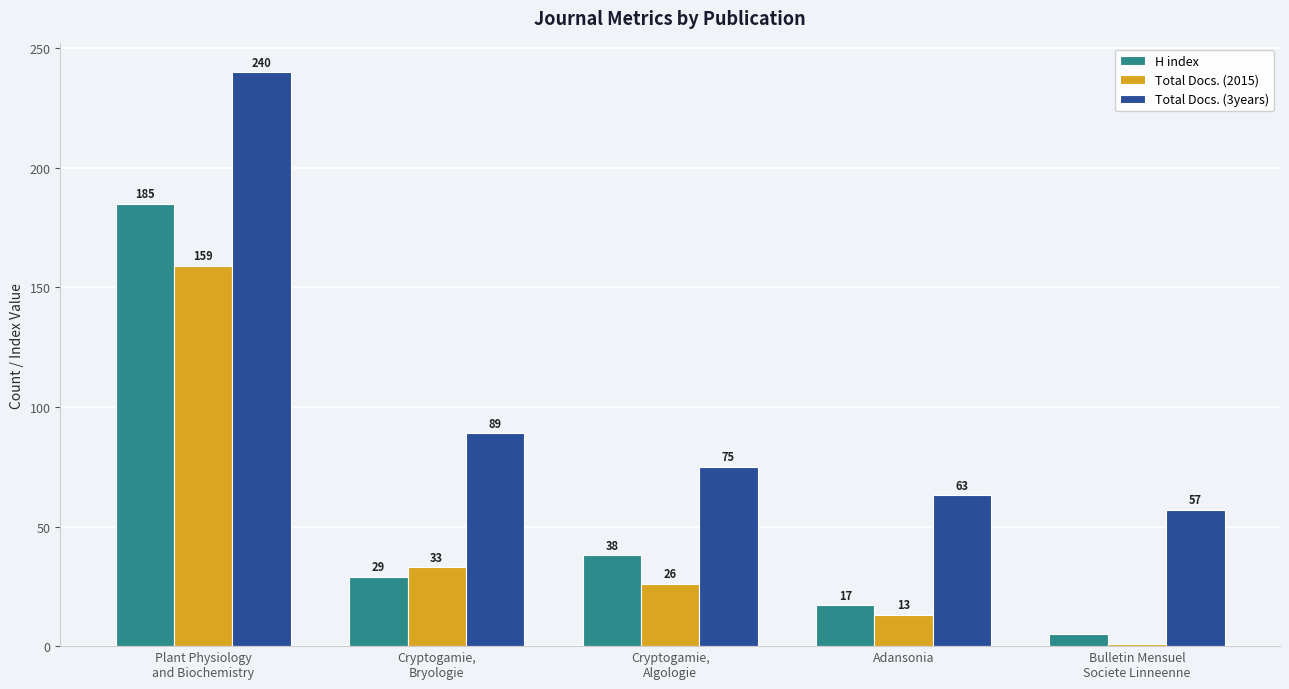

What is the label of the 3rd bar from the right?

Cryptogamie,
Algologie